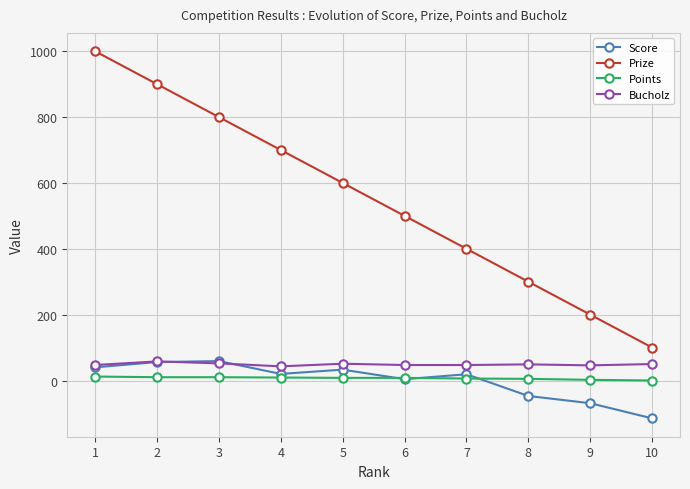

What is the lowest value of the Bucholz series?

43